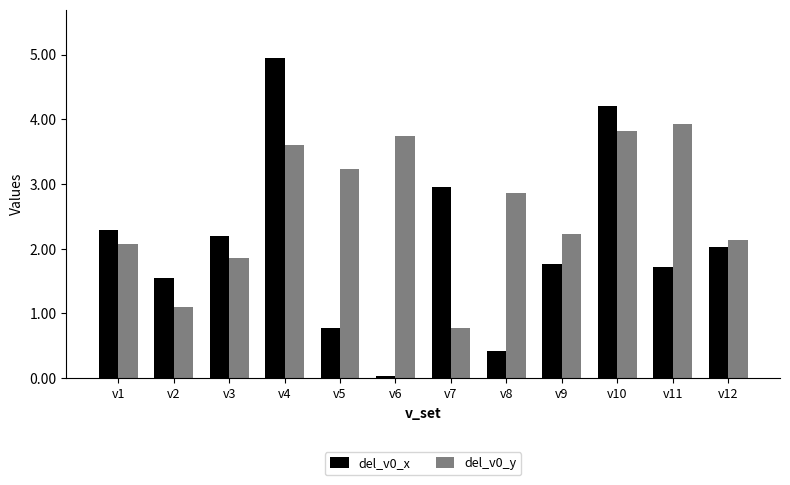

The value of del_v0_x at v7 is 2.9. True or false?

True